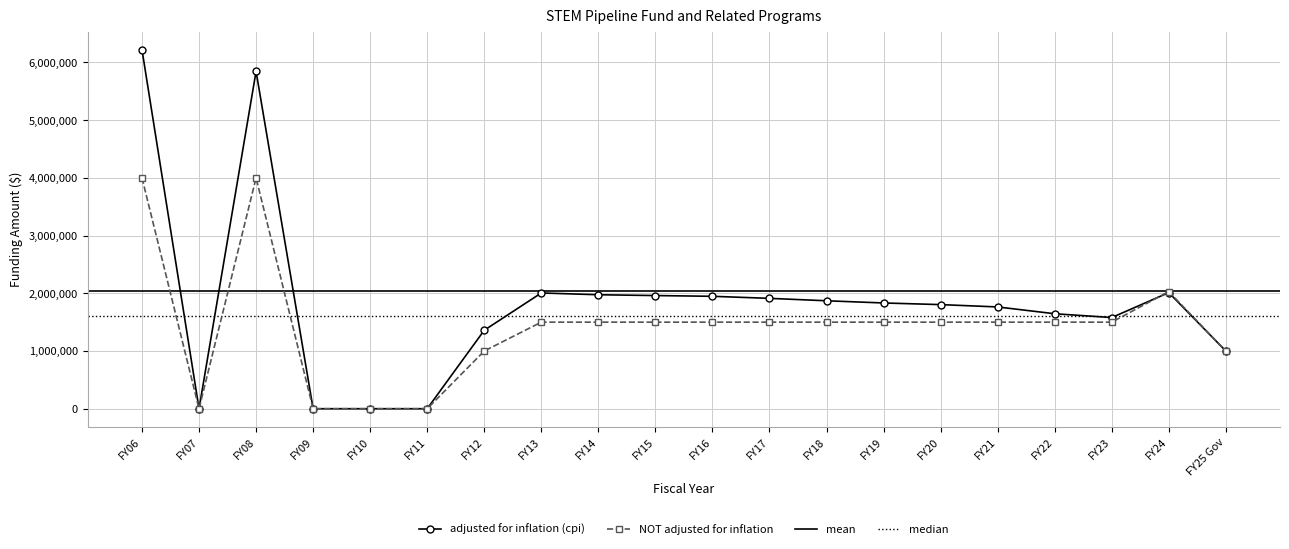

What is the value of the NOT adjusted for inflation point at the 3rd from the left?

4000000